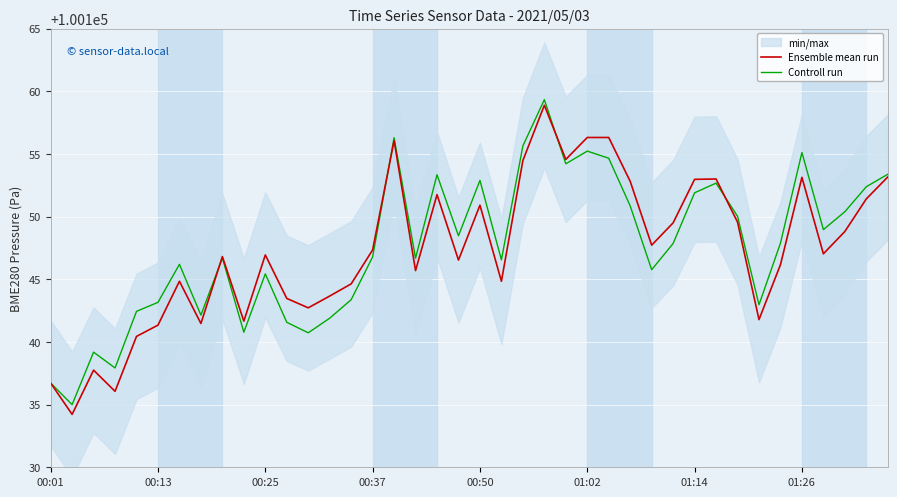

Reading right to left, list all the values displayed in this chart.

Ensemble mean run: 100153.2	100151.4	100148.8	100147.0	100153.1	100146.2	100141.8	100149.6	100153.0	100153.0	100149.5	100147.7	100152.8	100156.3	100156.3	100154.6	100158.9	100154.5	100144.8	100150.9	100146.5	100151.8	100145.7	100156.1	100147.3	100144.6	100143.7	100142.7	100143.5	100146.9	100141.7	100146.8	100141.5	100144.8	100141.3	100140.4	100136.1	100137.8	100134.2	100136.7
Controll run: 100153.4	100152.4	100150.4	100149.0	100155.1	100147.9	100143.0	100150.0	100152.7	100151.9	100147.9	100145.8	100150.8	100154.7	100155.2	100154.2	100159.3	100155.6	100146.5	100152.9	100148.5	100153.3	100146.7	100156.3	100146.8	100143.4	100141.9	100140.7	100141.6	100145.4	100140.8	100146.7	100142.1	100146.2	100143.2	100142.4	100137.9	100139.2	100135.0	100136.7